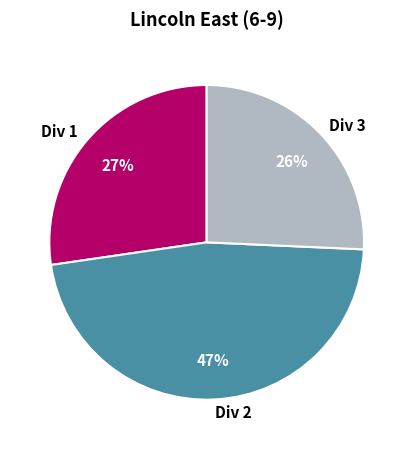

What percentage is the Div 3 slice, to the nearest percent?

26%